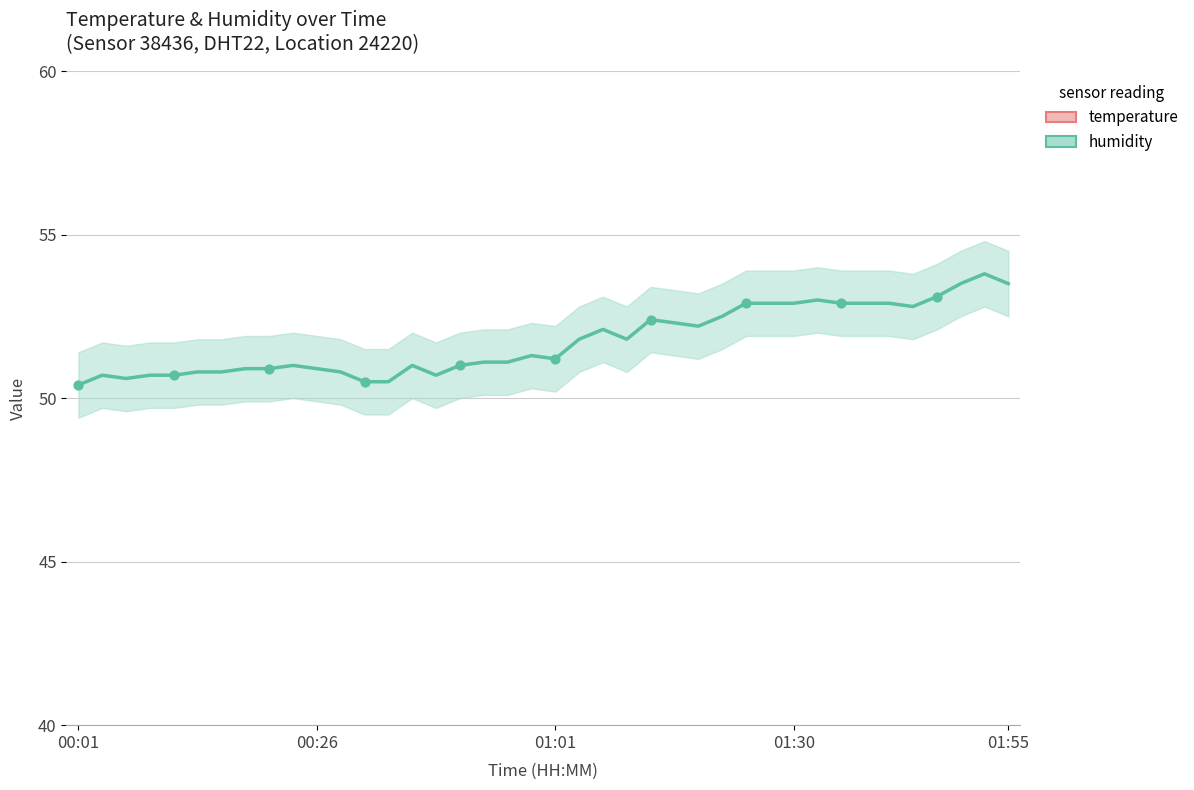

Is the value of temperature at 31 greater than the value of humidity at 37?

No